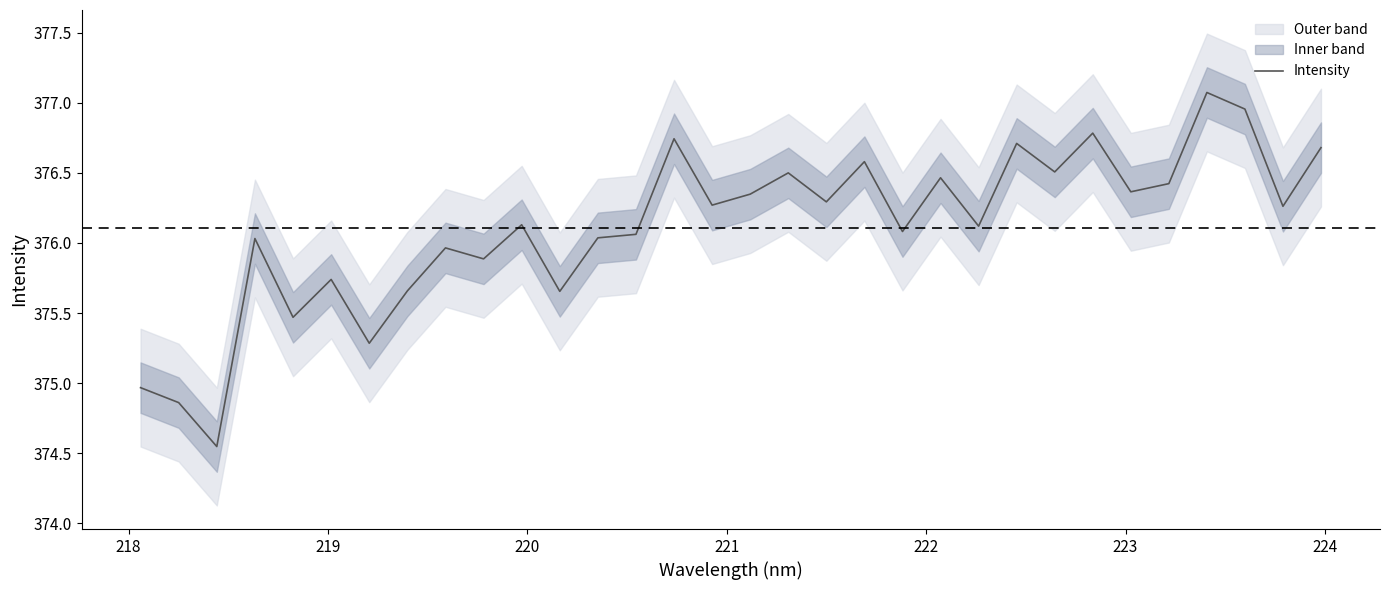

At which label does the data first exceed 376?

220